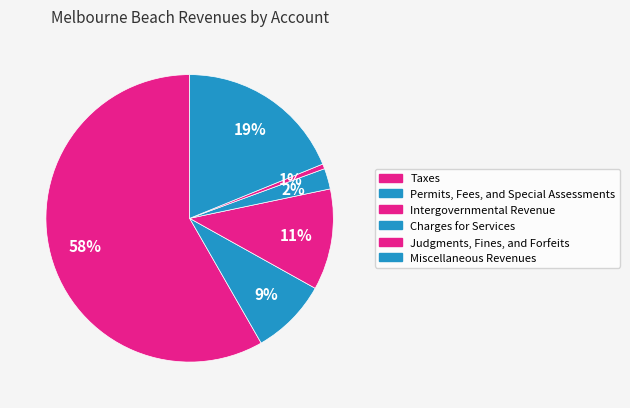

Count the number of slices in the pie.

6